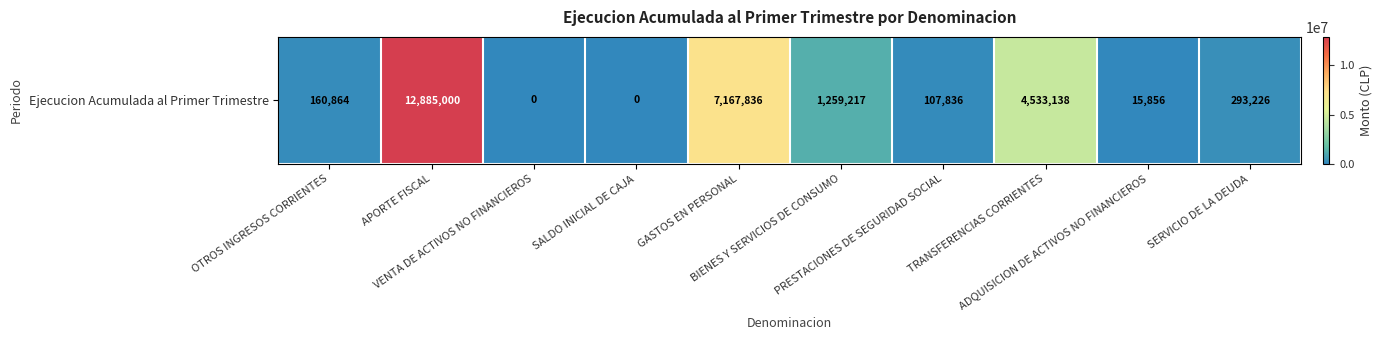

The value at TRANSFERENCIAS CORRIENTES is 1168717. True or false?

False